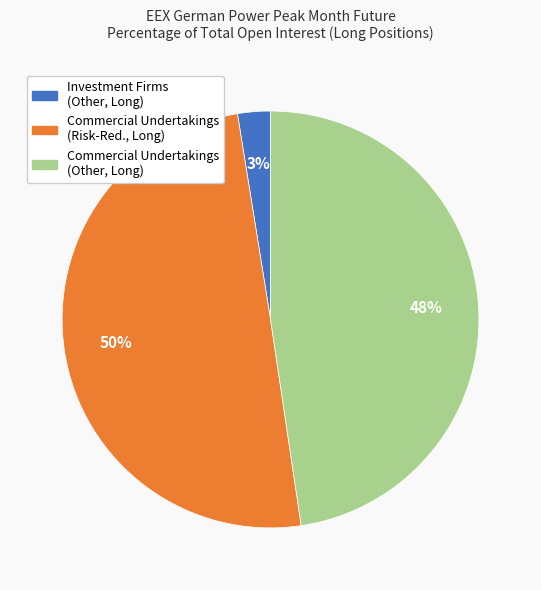

Rank the categories by value from highest to lowest.

Commercial Undertakings (Risk-Red., Long), Commercial Undertakings (Other, Long), Investment Firms (Other, Long)